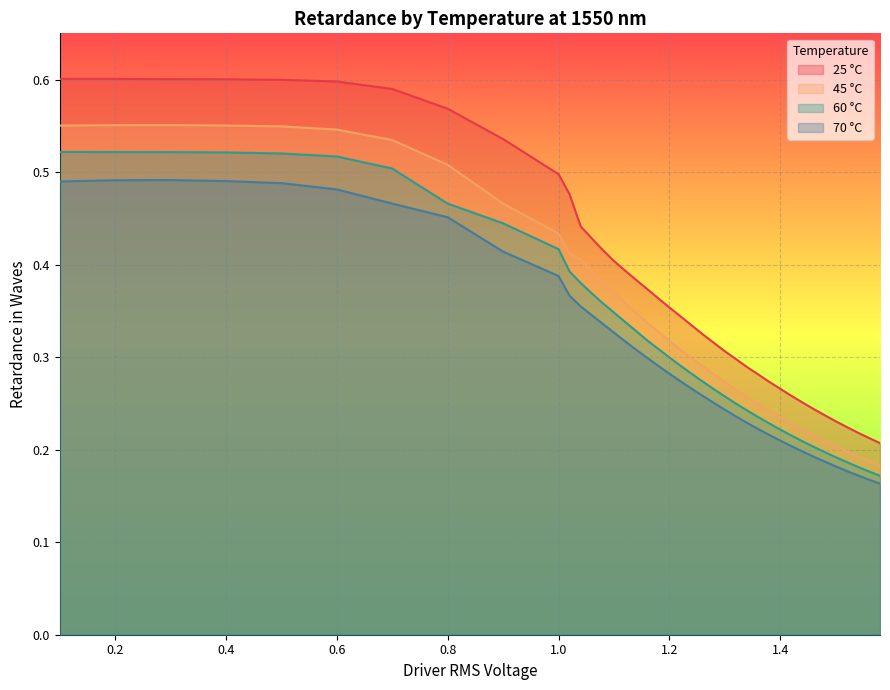

Which series has the widest spread of values?

25 °C